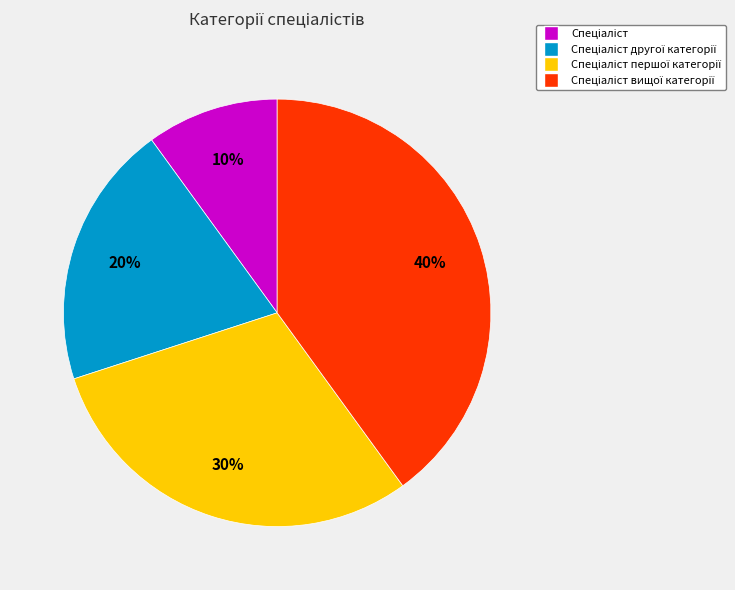

How many segments does this pie chart have?

4